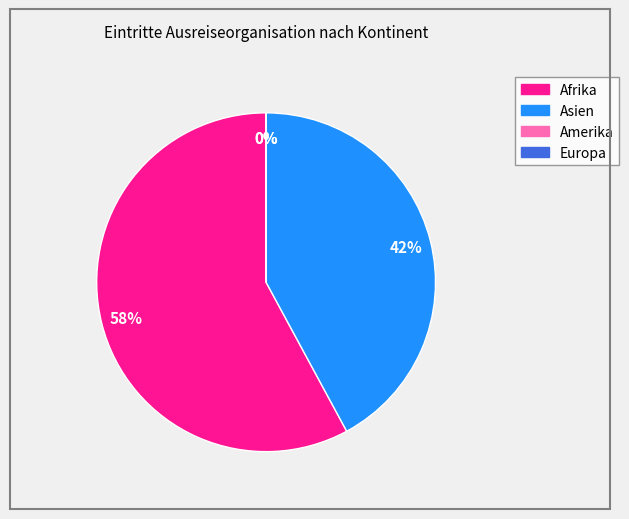

Between Afrika and Amerika, which is larger?

Afrika